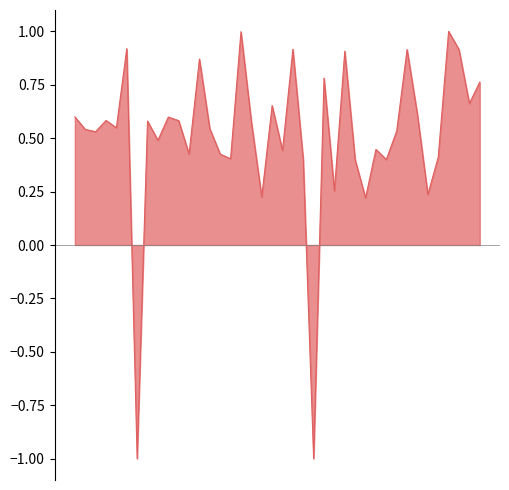

How many lines are shown in the chart?

1